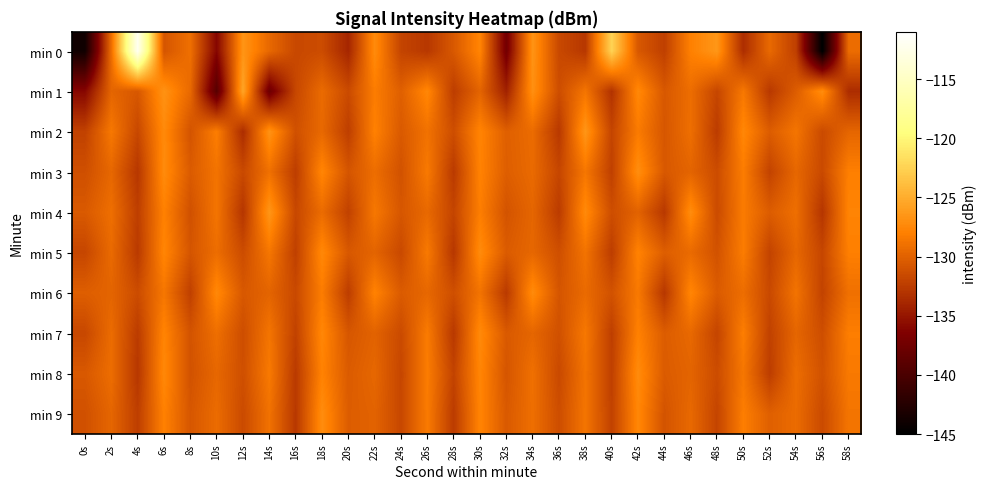

What is the maximum value shown in the chart?

-112.0